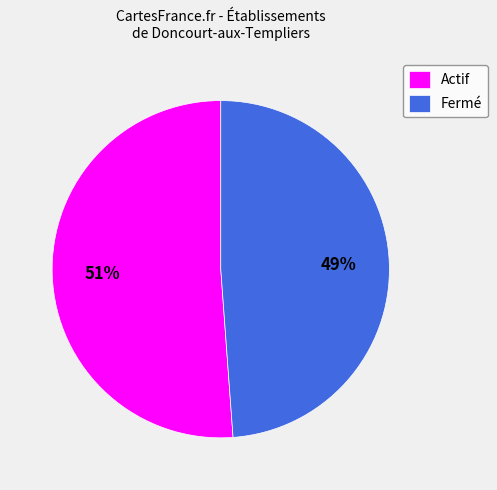

Count the number of slices in the pie.

2